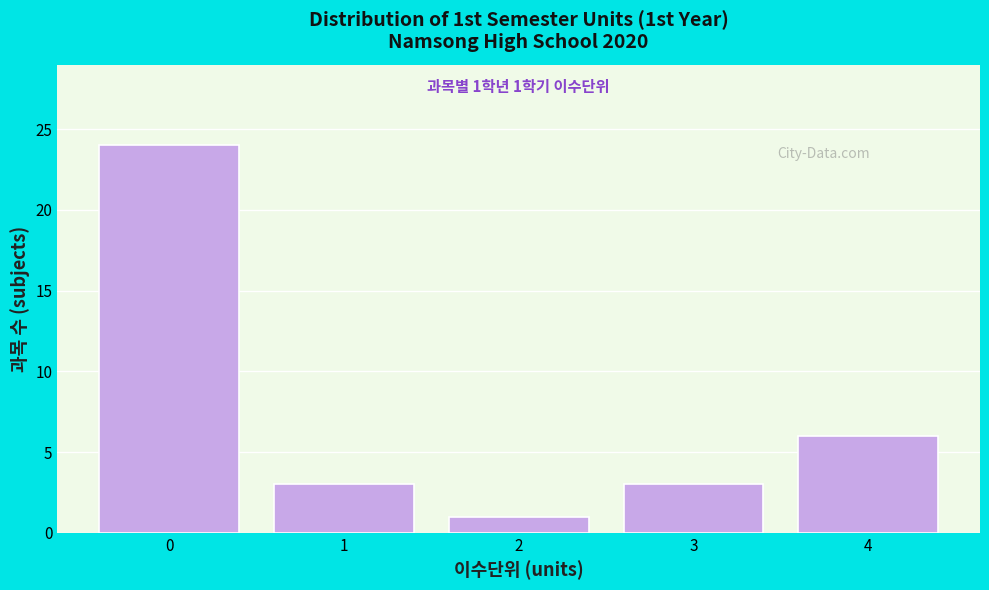

Reading right to left, what are all the values shown in this chart?

4=6	3=3	2=1	1=3	0=24